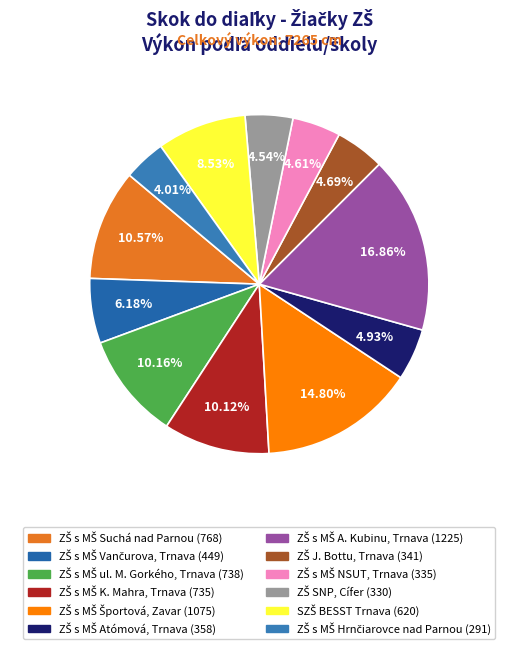

Does any single category account for the majority?

No